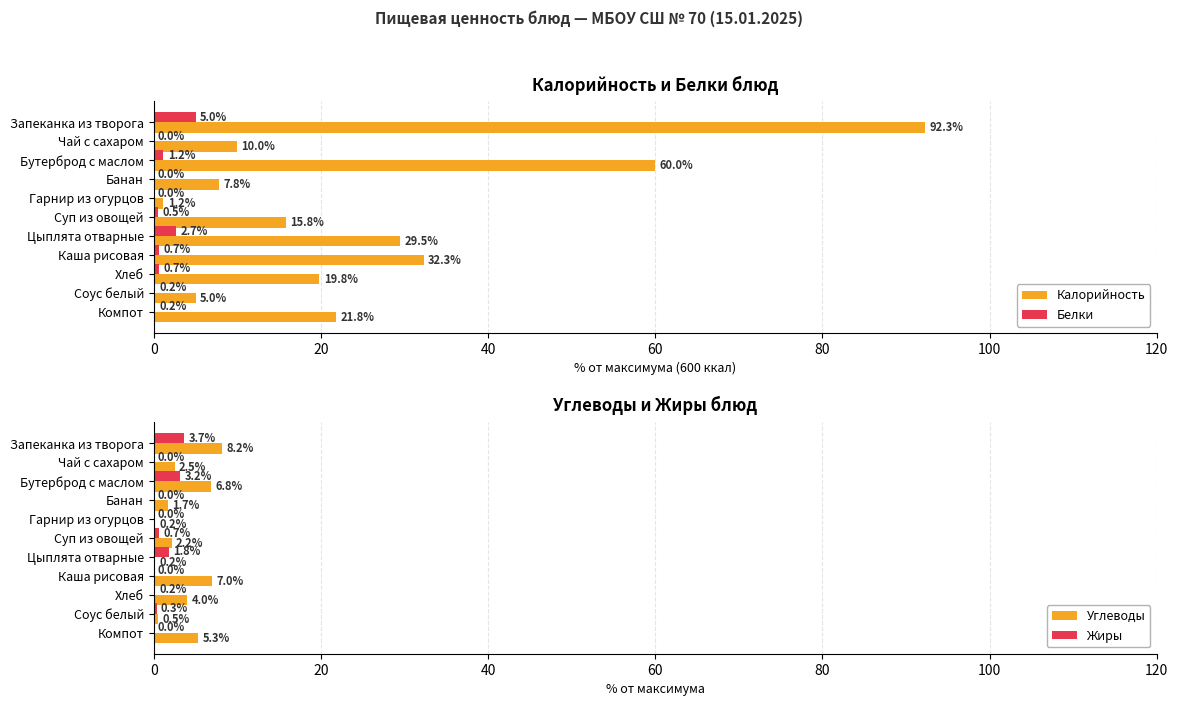

Which series has the largest total across all categories?

Калорийность